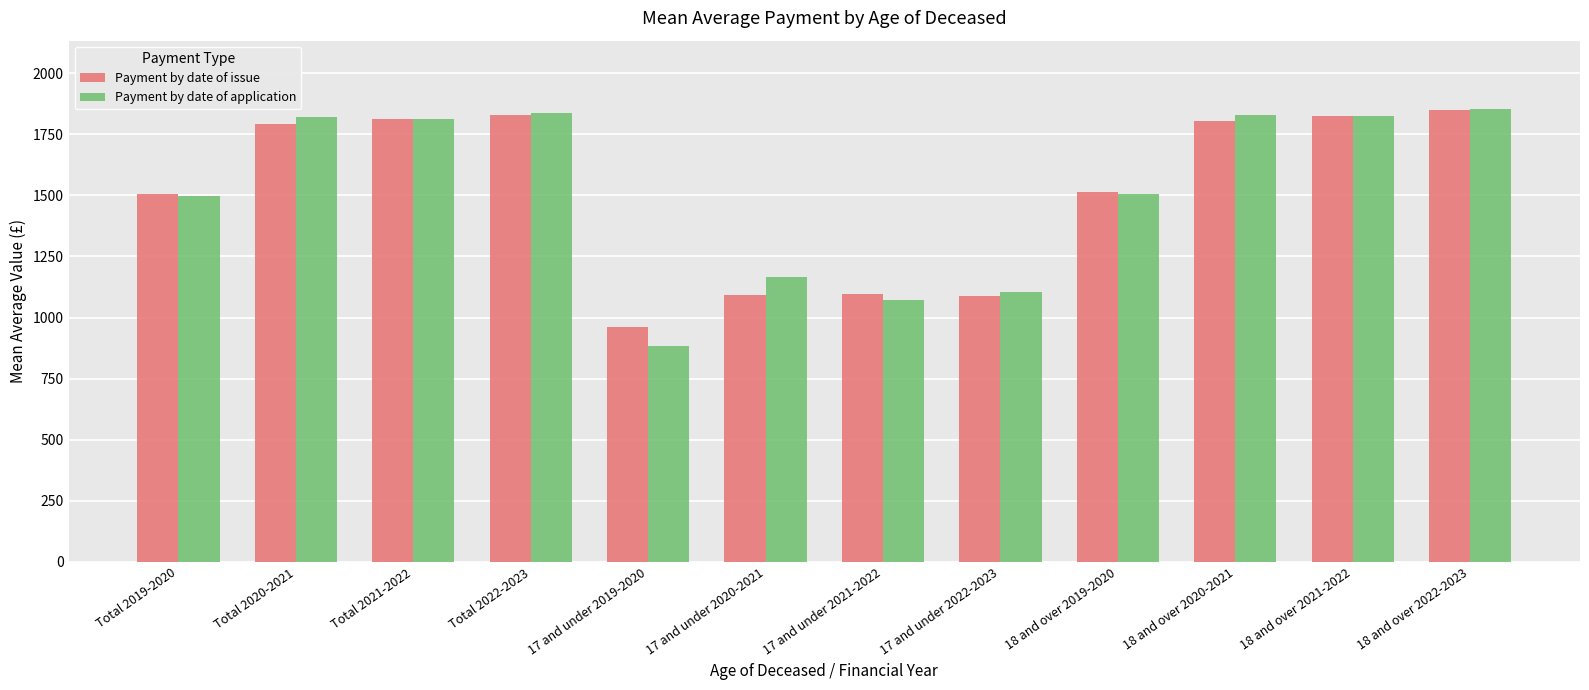

What is the average value of the Payment by date of issue series?

1514